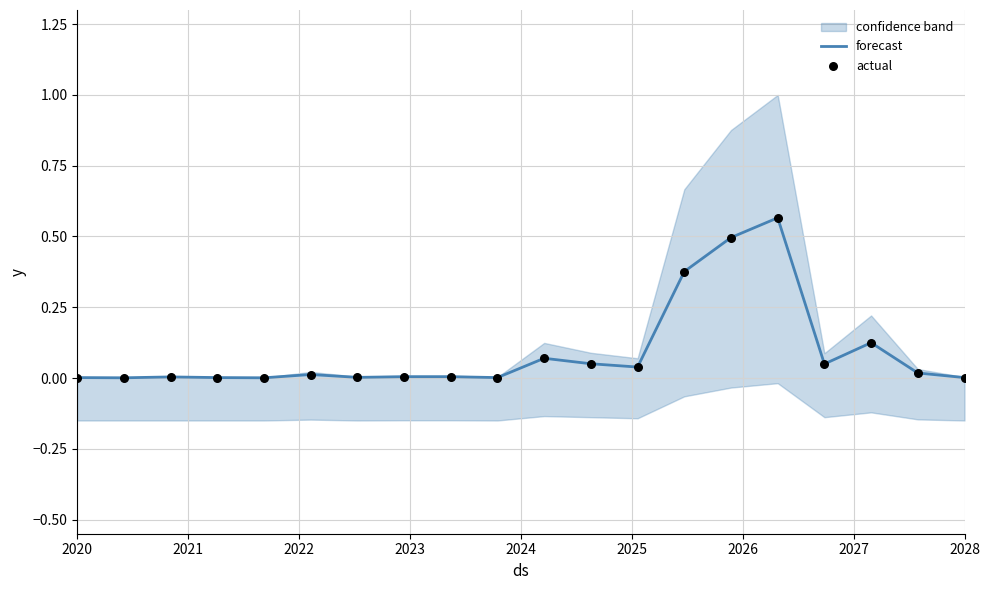

Which series contains the highest Y value?

forecast